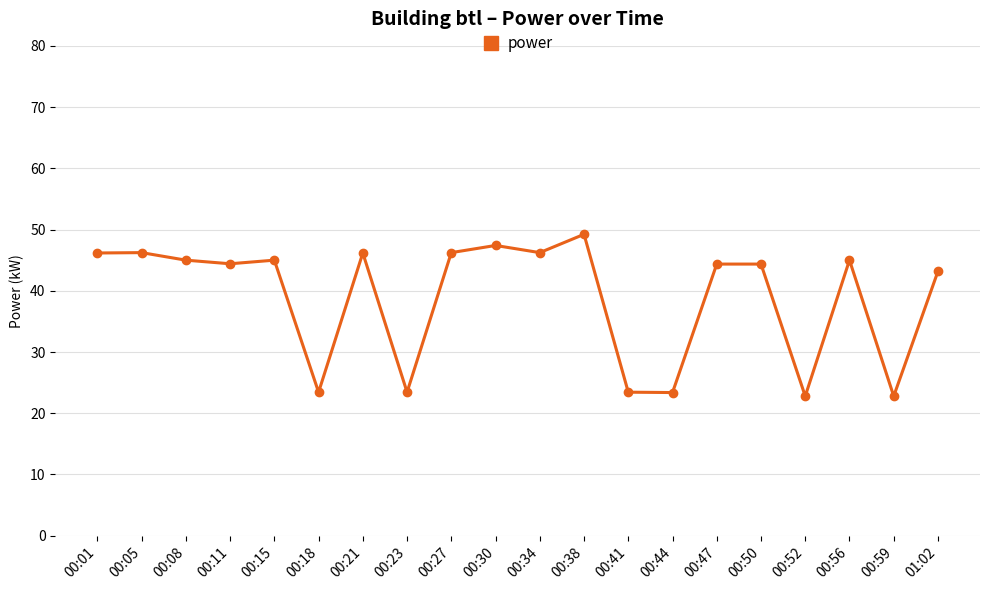

What is the approximate value at 00:56?

45.0